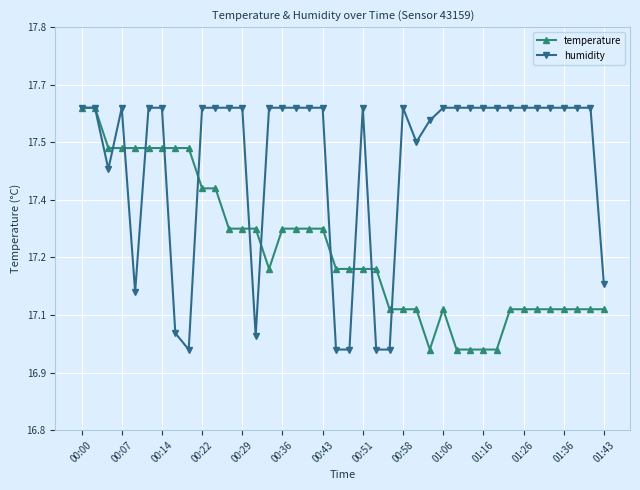

What is the label of the 15th point from the left?

14